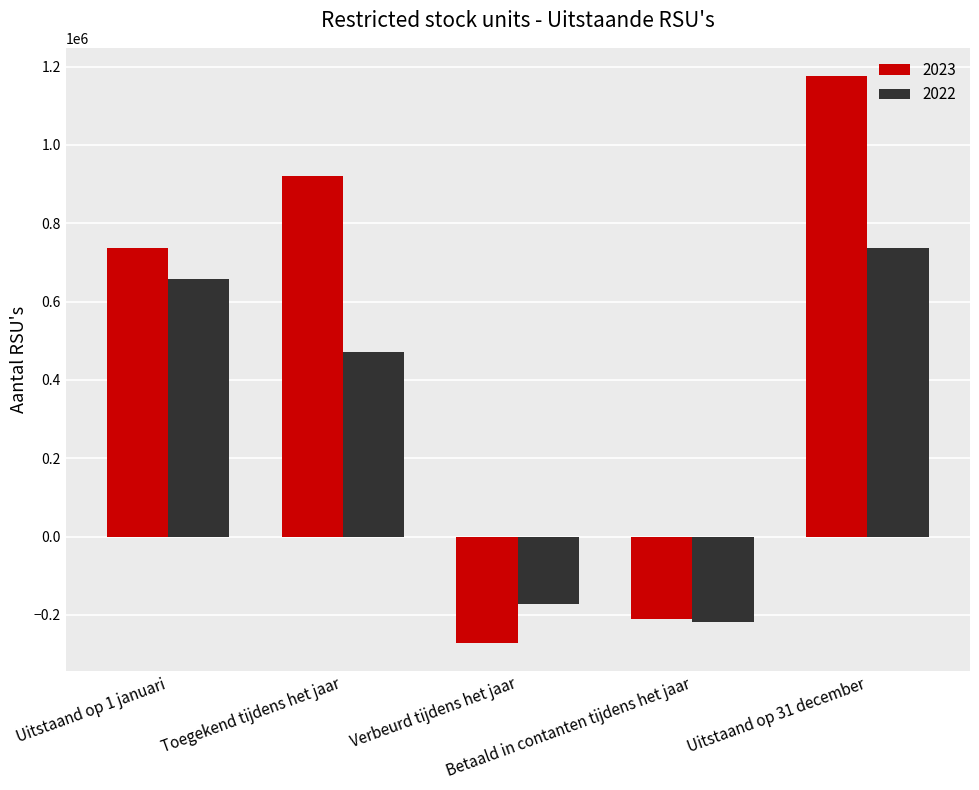

Where is 2023 nearest to the value 452489?

Uitstaand op 1 januari